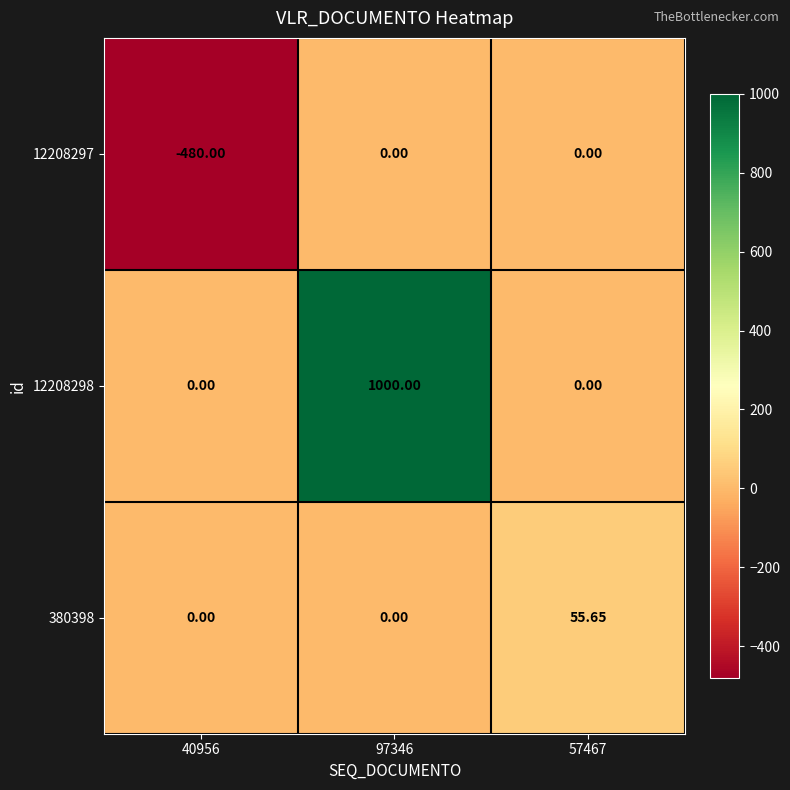

What is the total value across all series at 40956?

-480.0